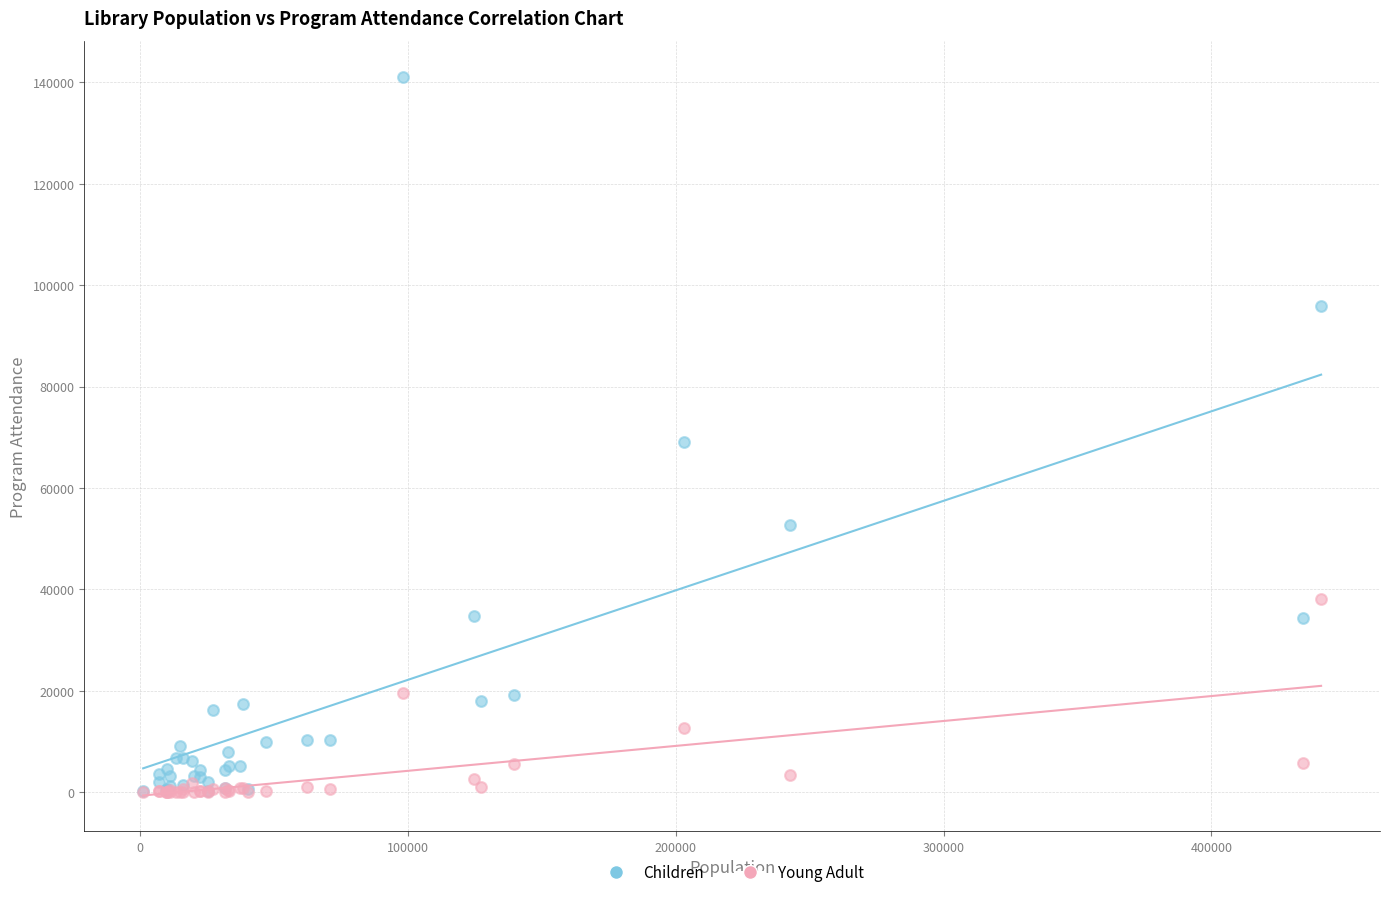

Which series has the largest Y range (max minus min)?

Children